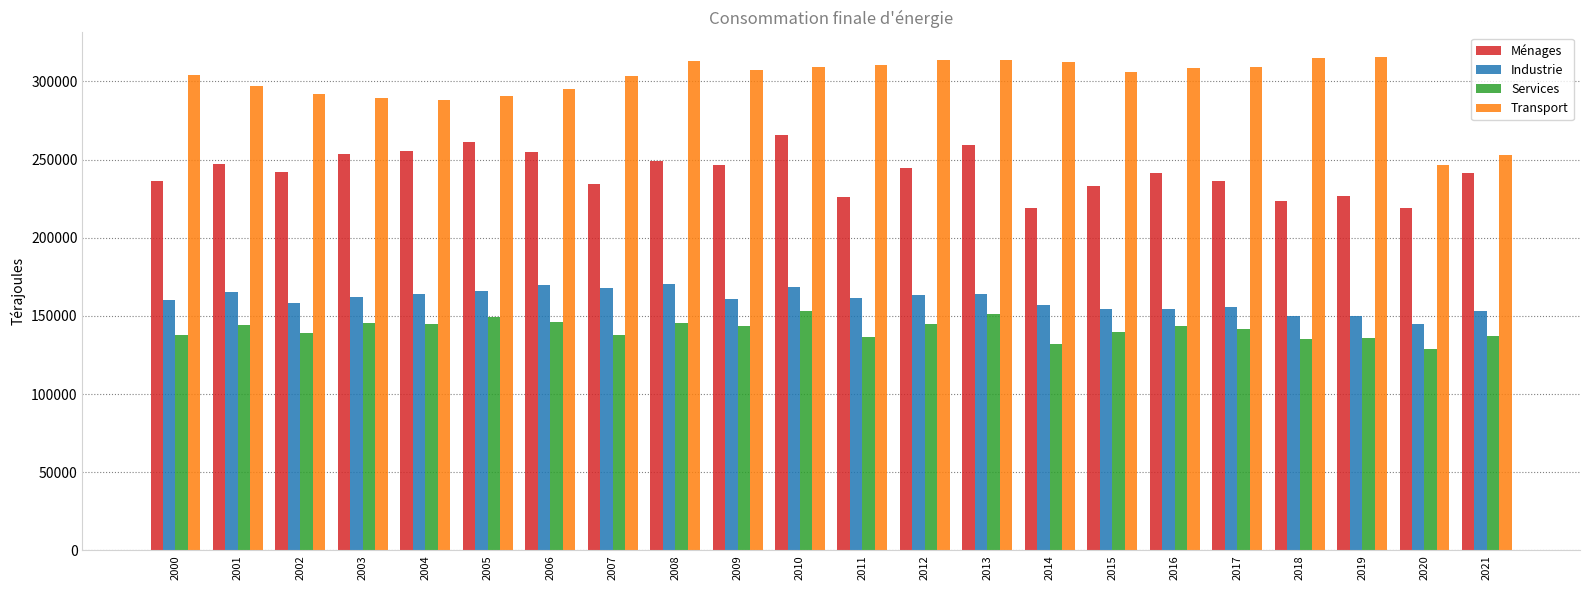

What is the difference between the Transport values at 2012 and 2003?

24450